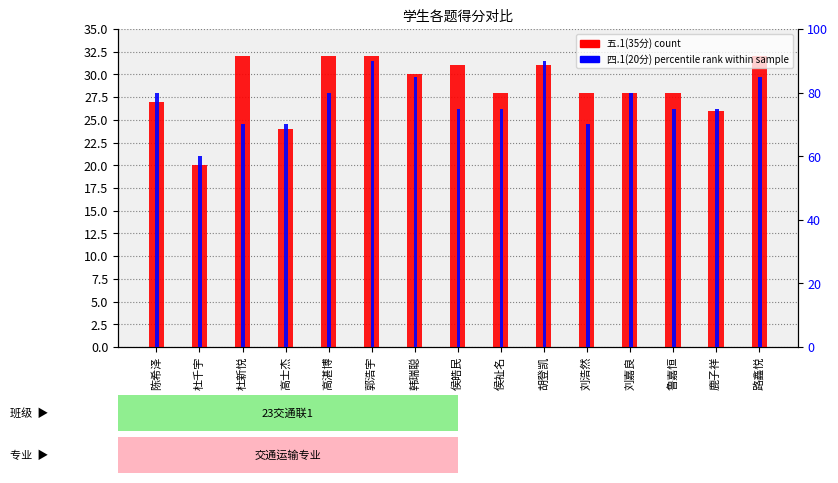

What is the sum of all 四.1(20分) 百分比 values?

1160